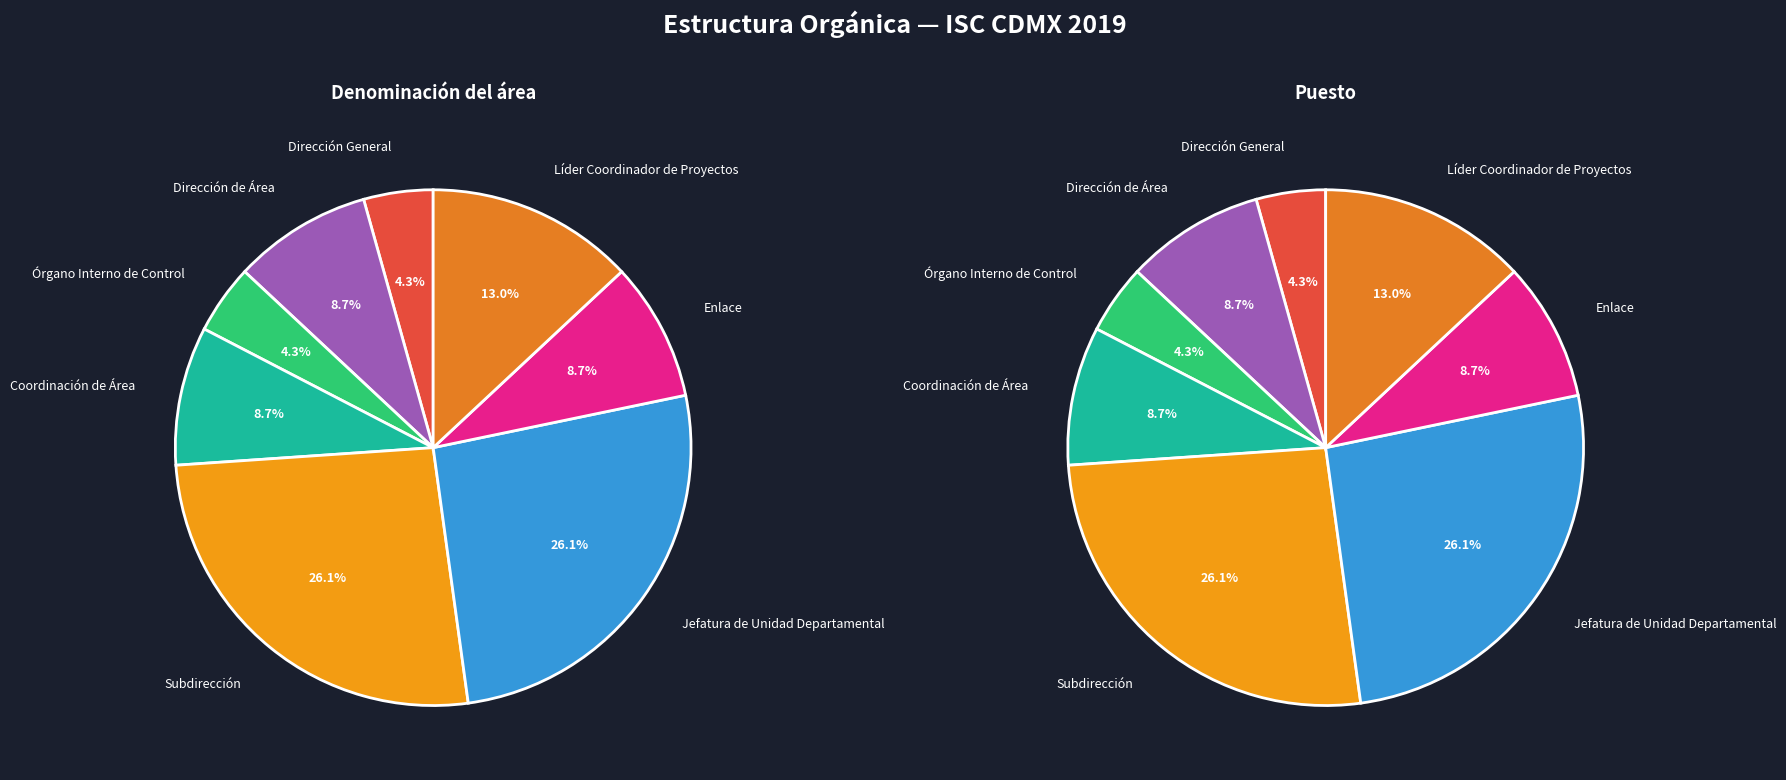

Is the sum of Enlace and Líder Coordinador de Proyectos greater than half?

No